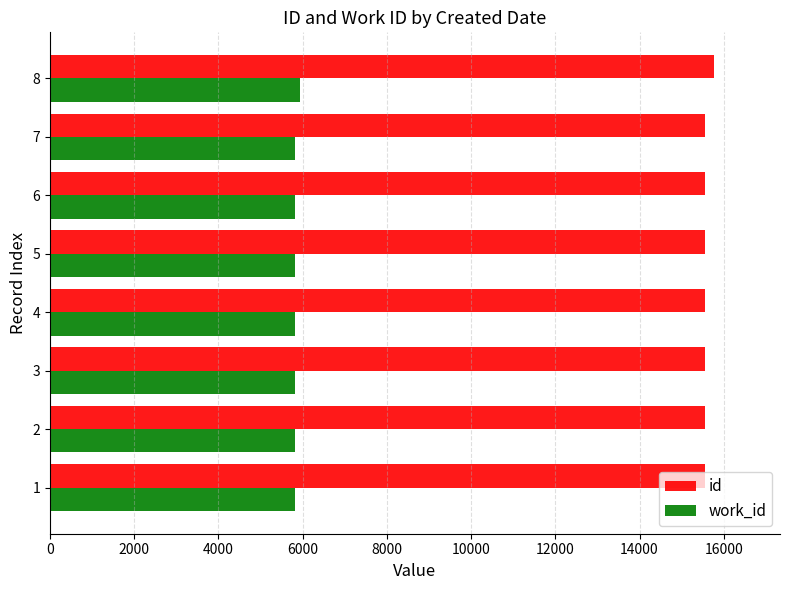

What is the spread (max minus min) of values at 1?

9721